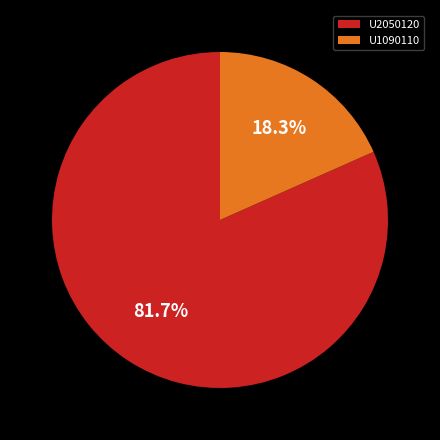

What percentage is NOT represented by U2050120?

18.3%